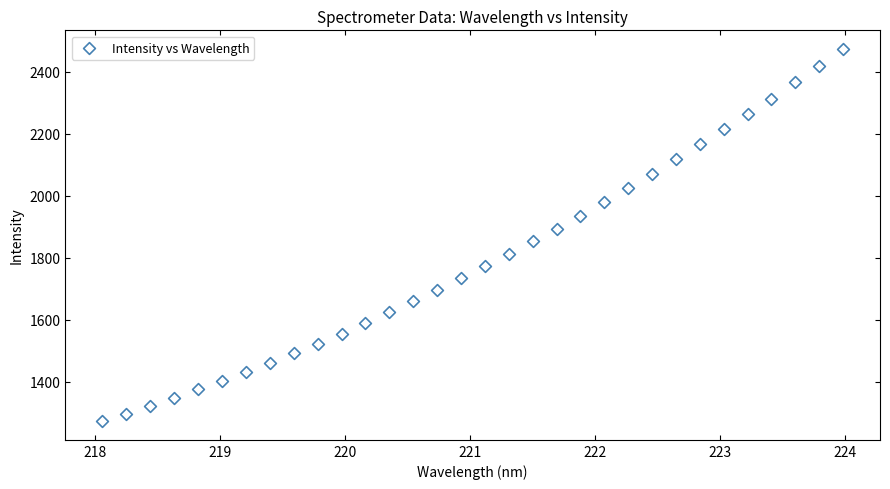

What is the range of Y values (max minus min)?

1201.6